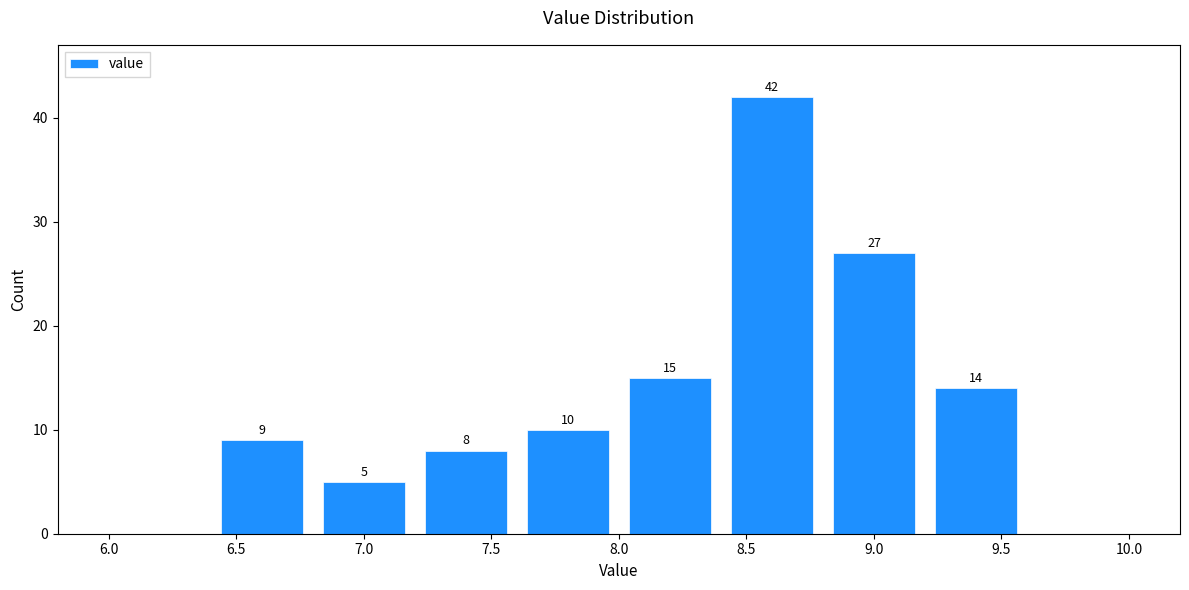

Over which range of the x-axis is the bar tallest?

8.4 to 8.8